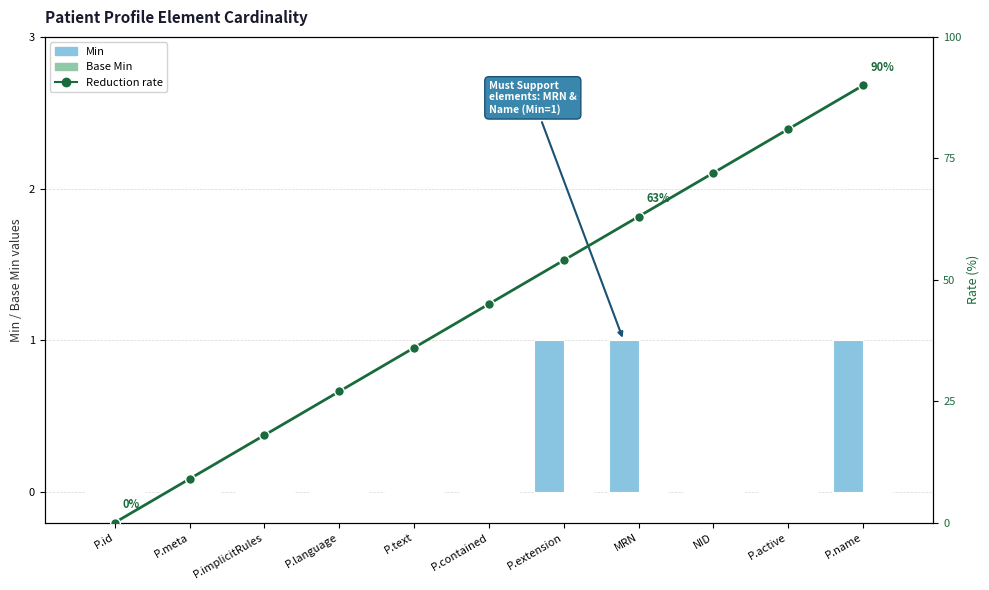

What is the maximum value shown in the chart?

90